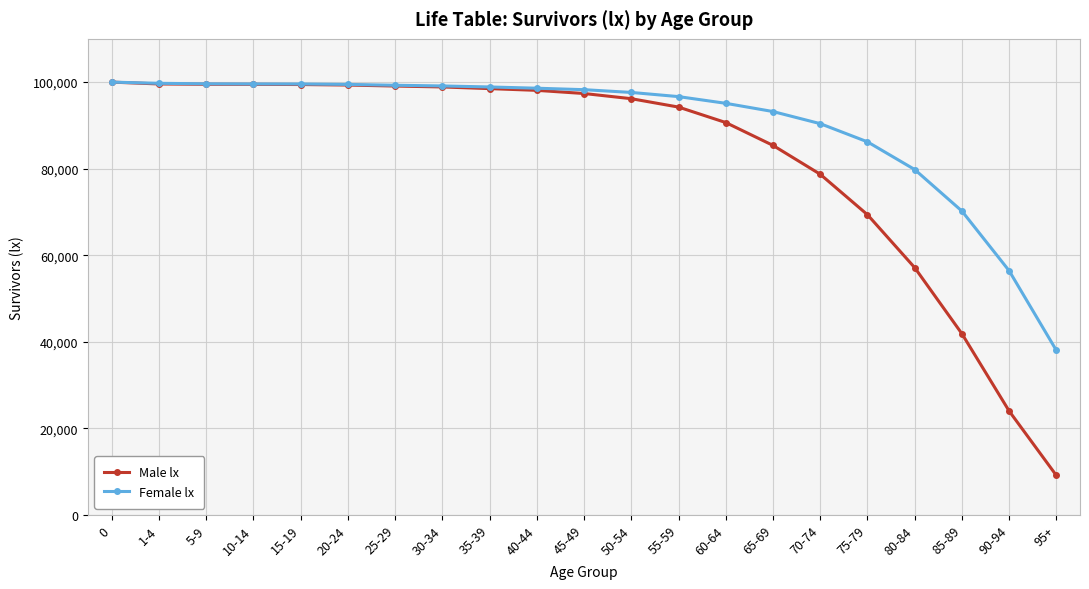

Count the number of data series in this chart.

2